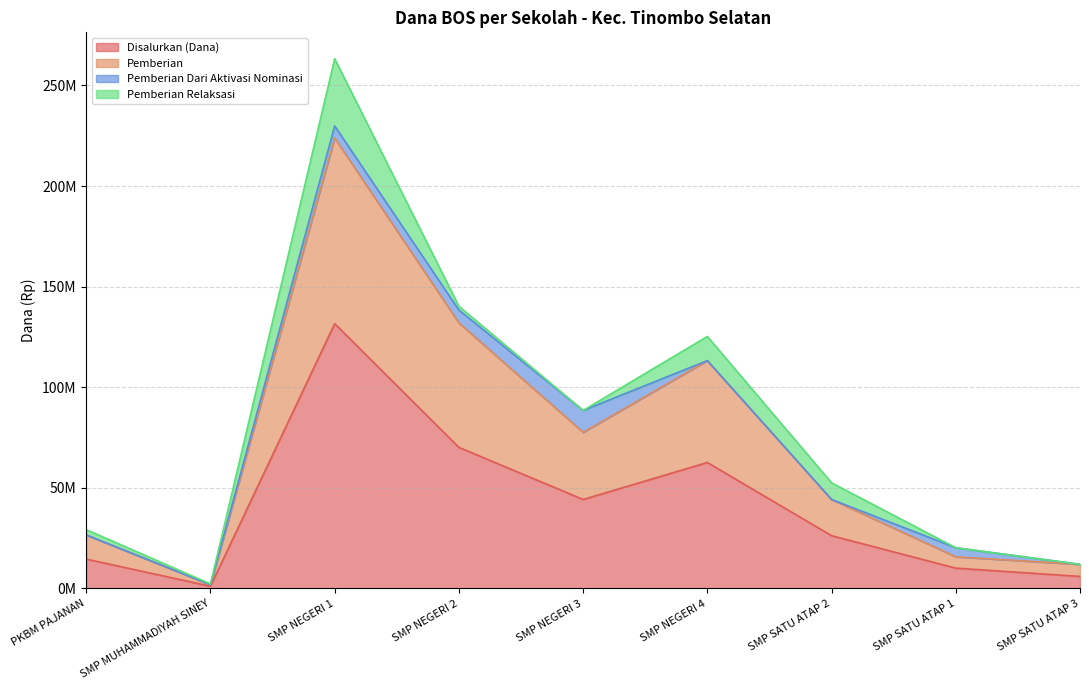

True or false: Disalurkan (Dana) has a value of 98250416 at SMP NEGERI 4.

False